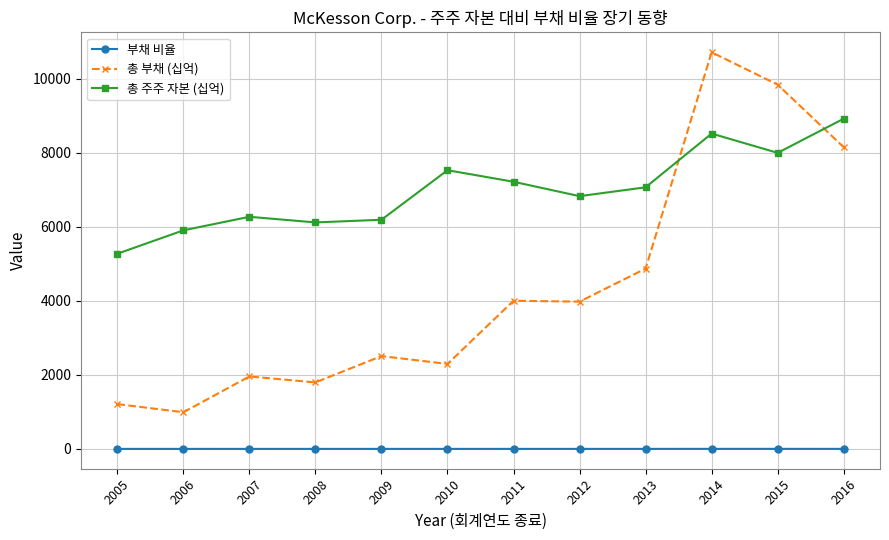

Rank the series at 2006 from lowest to highest value.

부채 비율, 총 부채 (십억), 총 주주 자본 (십억)